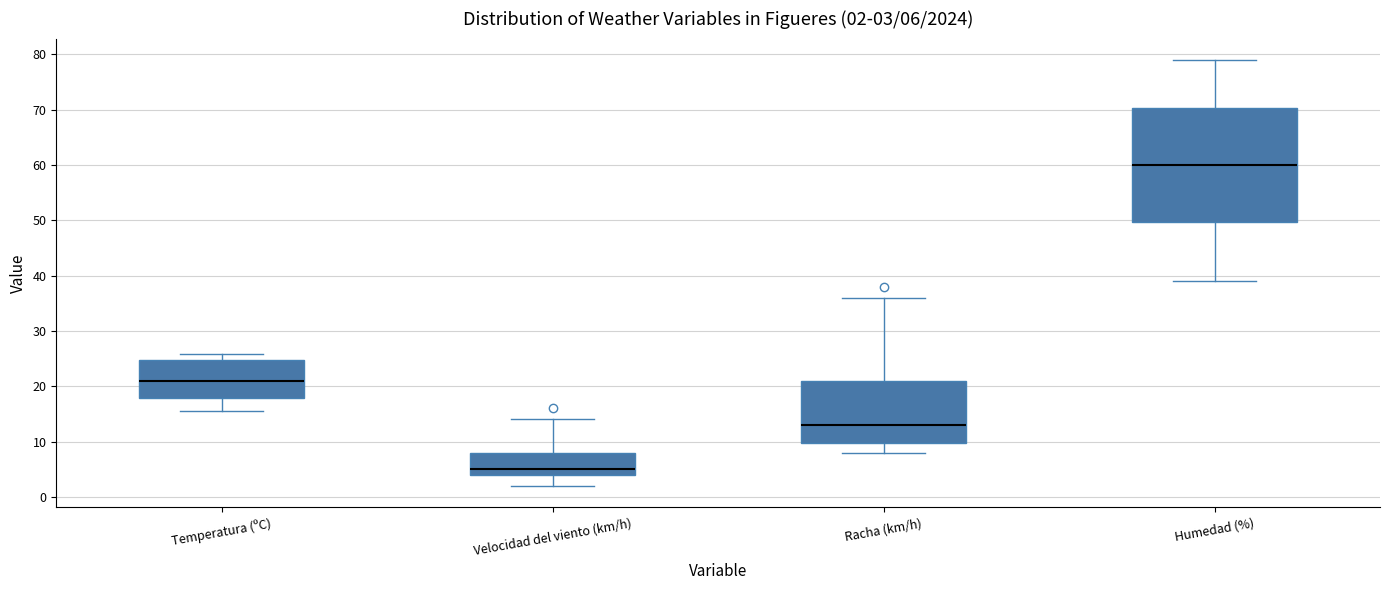

Which box's median line is the highest?

Humedad (%)